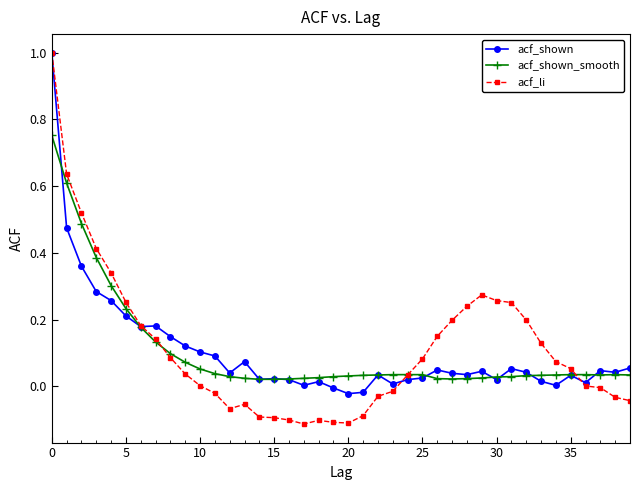

Which series has the widest spread of values?

acf_li